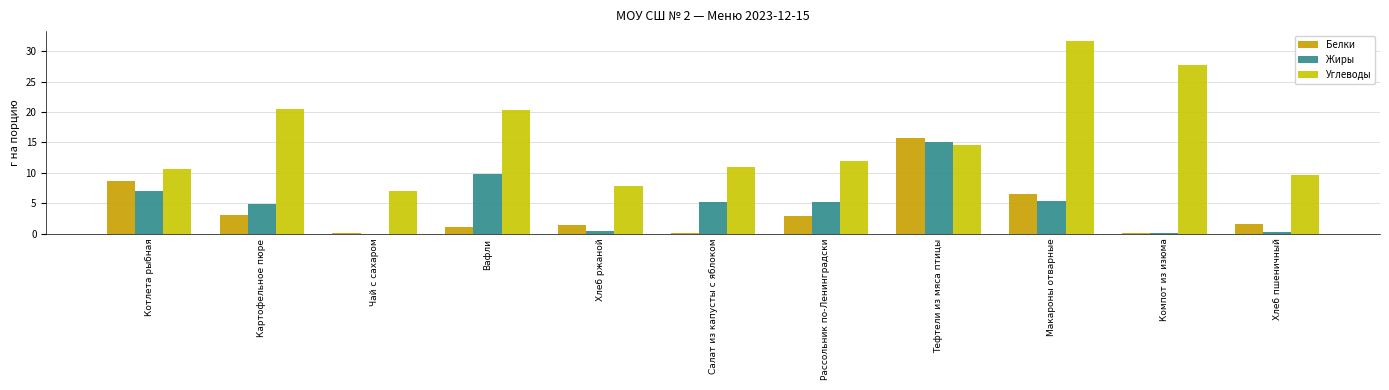

How many distinct data groups are displayed?

3